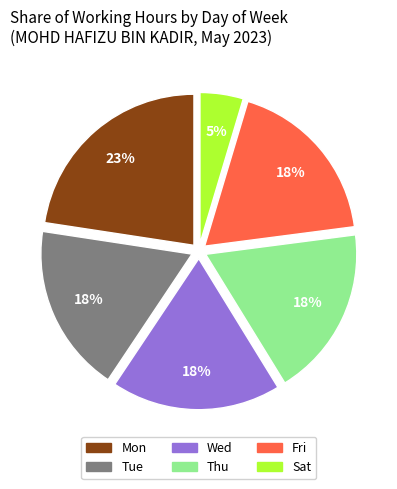

How many segments does this pie chart have?

6